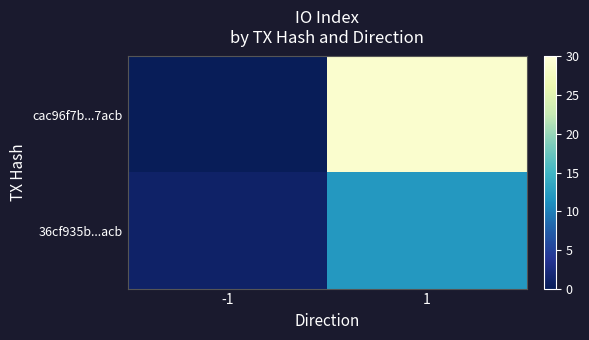

What is the minimum value shown in the chart?

-1